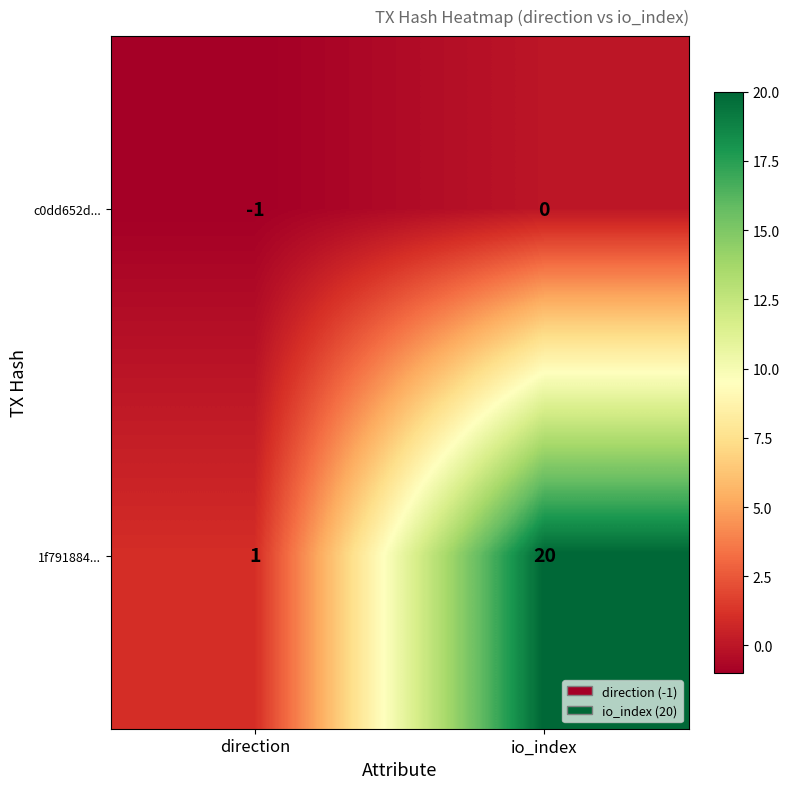

At which label is c0dd652d... closest to 0?

io_index